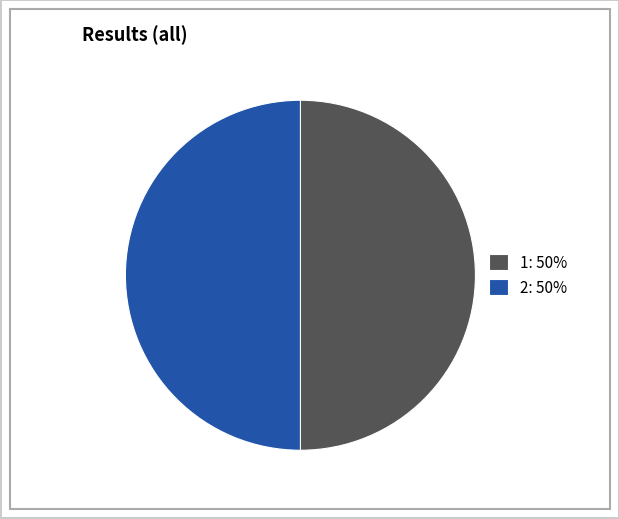

Is it true that 2: 50% is 50% of the pie?

True